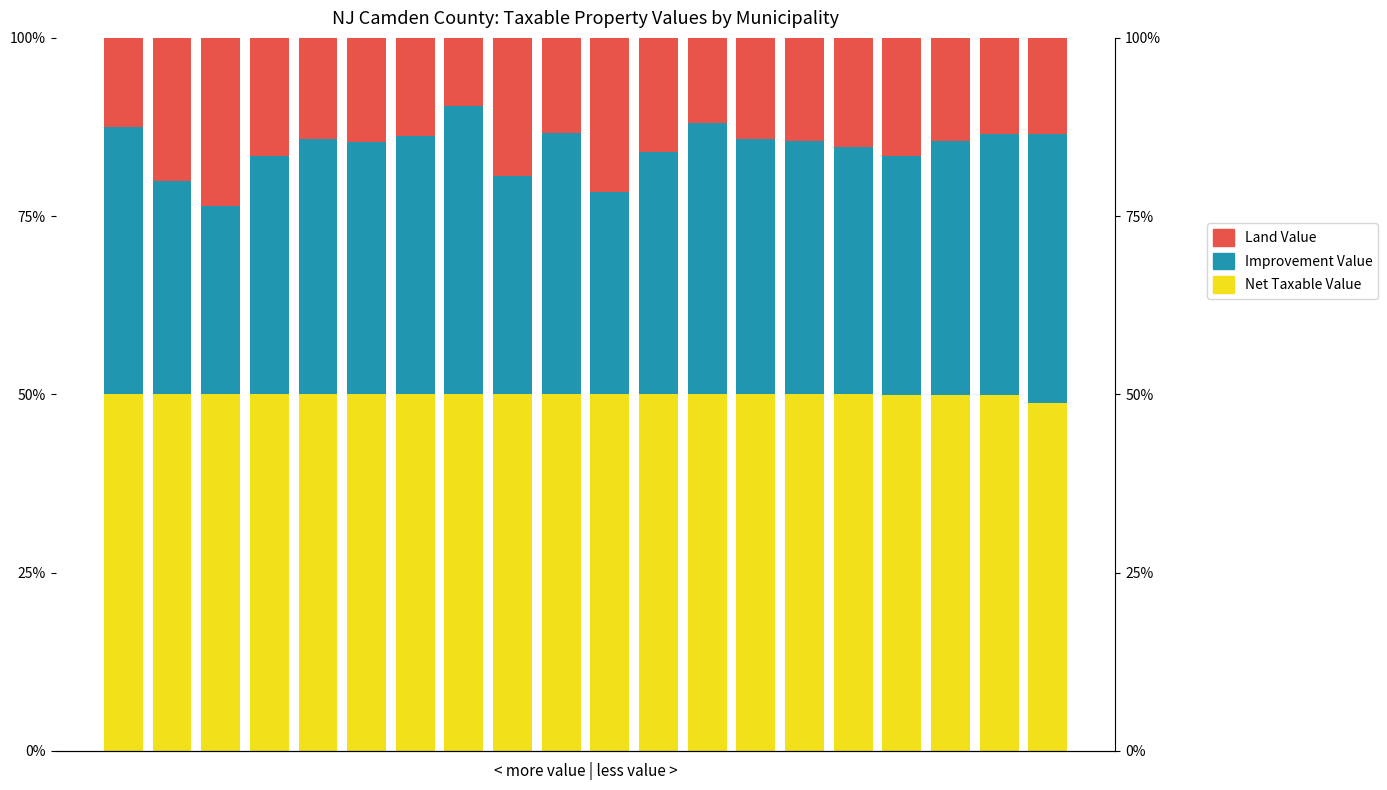

At 2.5, list the series in order from largest to smallest.

Net Taxable Value, Improvement Value, Land Value